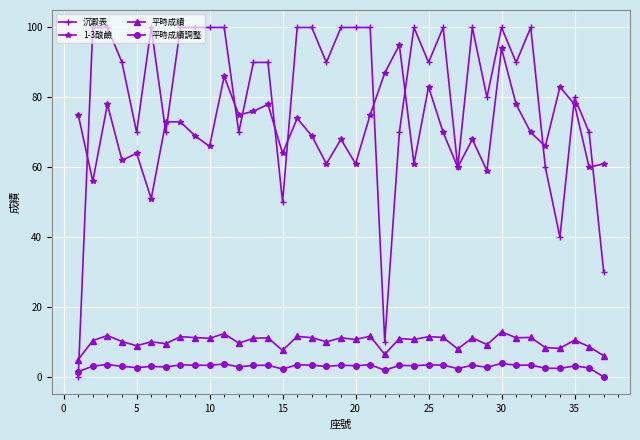

What is the sum of all 沉澱表 values?

3000.0